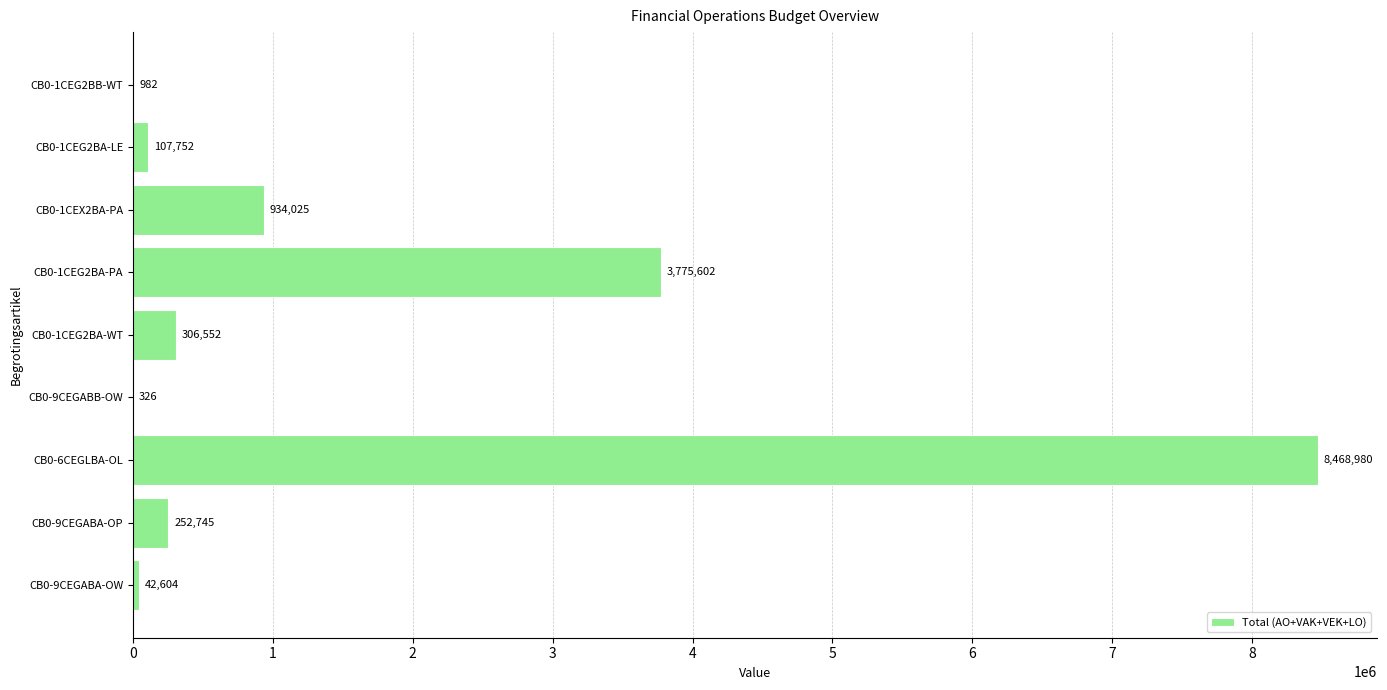

Reading bottom to top, what are all the values shown in this chart?

CB0-9CEGABA-OW=42604	CB0-9CEGABA-OP=252745	CB0-6CEGLBA-OL=8468980	CB0-9CEGABB-OW=326	CB0-1CEG2BA-WT=306552	CB0-1CEG2BA-PA=3775602	CB0-1CEX2BA-PA=934025	CB0-1CEG2BA-LE=107752	CB0-1CEG2BB-WT=982